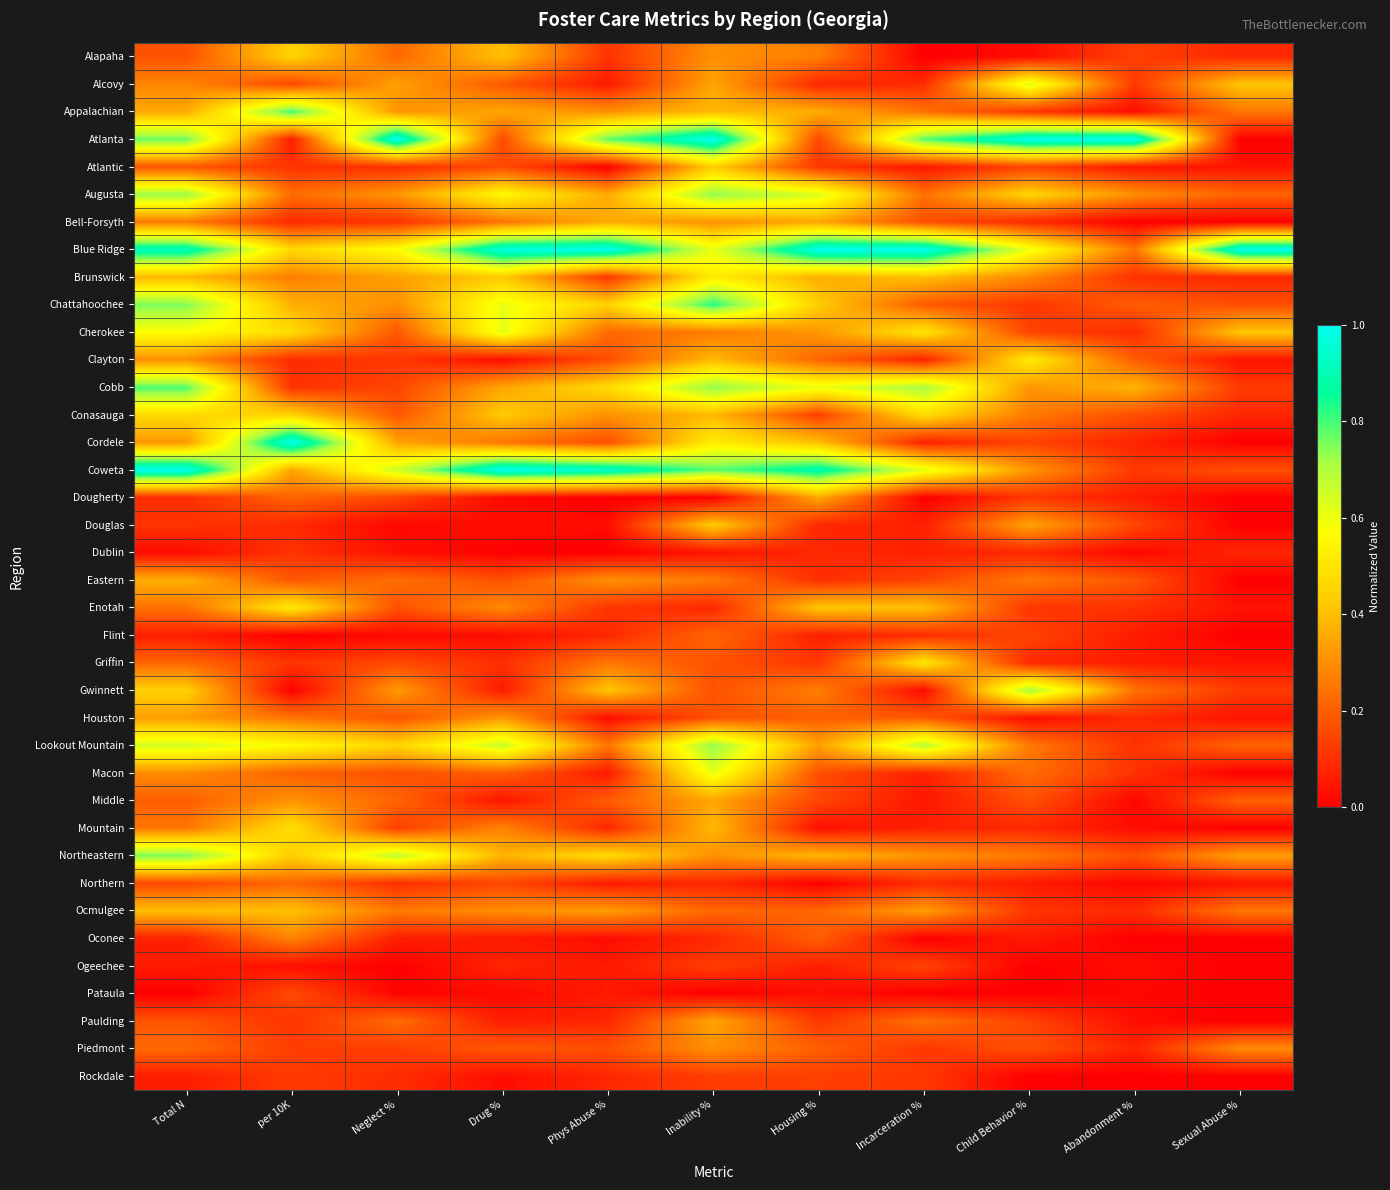

Reading right to left, transcribe all the data shown in this chart.

Alapaha: Sexual Abuse %=0.1	Abandonment %=0.1	Child Behavior %=0.0	Incarceration %=0.0	Housing %=0.3	Inability %=0.3	Phys Abuse %=0.1	Drug %=0.4	Neglect %=0.2	per 10K=0.4	Total N=0.2
Alcovy: Sexual Abuse %=0.4	Abandonment %=0.1	Child Behavior %=0.6	Incarceration %=0.1	Housing %=0.1	Inability %=0.3	Phys Abuse %=0.1	Drug %=0.2	Neglect %=0.3	per 10K=0.2	Total N=0.3
Appalachian: Sexual Abuse %=0.2	Abandonment %=0.0	Child Behavior %=0.1	Incarceration %=0.2	Housing %=0.4	Inability %=0.4	Phys Abuse %=0.3	Drug %=0.3	Neglect %=0.3	per 10K=0.8	Total N=0.4
Atlanta: Sexual Abuse %=0.0	Abandonment %=1.0	Child Behavior %=1.0	Incarceration %=0.8	Housing %=0.1	Inability %=1.0	Phys Abuse %=0.8	Drug %=0.2	Neglect %=1.0	per 10K=0.1	Total N=0.8
Atlantic: Sexual Abuse %=0.0	Abandonment %=0.0	Child Behavior %=0.1	Incarceration %=0.0	Housing %=0.1	Inability %=0.4	Phys Abuse %=0.0	Drug %=0.2	Neglect %=0.1	per 10K=0.1	Total N=0.2
Augusta: Sexual Abuse %=0.2	Abandonment %=0.3	Child Behavior %=0.5	Incarceration %=0.2	Housing %=0.6	Inability %=0.7	Phys Abuse %=0.4	Drug %=0.6	Neglect %=0.3	per 10K=0.2	Total N=0.7
Bell-Forsyth: Sexual Abuse %=0.0	Abandonment %=0.0	Child Behavior %=0.1	Incarceration %=0.2	Housing %=0.3	Inability %=0.3	Phys Abuse %=0.4	Drug %=0.2	Neglect %=0.1	per 10K=0.1	Total N=0.3
Blue Ridge: Sexual Abuse %=1.0	Abandonment %=0.2	Child Behavior %=0.6	Incarceration %=1.0	Housing %=1.0	Inability %=0.6	Phys Abuse %=1.0	Drug %=1.0	Neglect %=0.6	per 10K=0.5	Total N=0.9
Brunswick: Sexual Abuse %=0.1	Abandonment %=0.1	Child Behavior %=0.3	Incarceration %=0.4	Housing %=0.4	Inability %=0.5	Phys Abuse %=0.1	Drug %=0.4	Neglect %=0.3	per 10K=0.3	Total N=0.4
Chattahoochee: Sexual Abuse %=0.2	Abandonment %=0.2	Child Behavior %=0.1	Incarceration %=0.2	Housing %=0.4	Inability %=0.8	Phys Abuse %=0.4	Drug %=0.6	Neglect %=0.3	per 10K=0.4	Total N=0.8
Cherokee: Sexual Abuse %=0.4	Abandonment %=0.1	Child Behavior %=0.1	Incarceration %=0.5	Housing %=0.3	Inability %=0.3	Phys Abuse %=0.2	Drug %=0.6	Neglect %=0.2	per 10K=0.5	Total N=0.6
Clayton: Sexual Abuse %=0.0	Abandonment %=0.2	Child Behavior %=0.5	Incarceration %=0.1	Housing %=0.2	Inability %=0.4	Phys Abuse %=0.2	Drug %=0.0	Neglect %=0.1	per 10K=0.1	Total N=0.3
Cobb: Sexual Abuse %=0.1	Abandonment %=0.4	Child Behavior %=0.3	Incarceration %=0.7	Housing %=0.6	Inability %=0.7	Phys Abuse %=0.5	Drug %=0.3	Neglect %=0.1	per 10K=0.1	Total N=0.8
Conasauga: Sexual Abuse %=0.1	Abandonment %=0.2	Child Behavior %=0.3	Incarceration %=0.5	Housing %=0.1	Inability %=0.4	Phys Abuse %=0.3	Drug %=0.4	Neglect %=0.2	per 10K=0.4	Total N=0.5
Cordele: Sexual Abuse %=0.0	Abandonment %=0.1	Child Behavior %=0.1	Incarceration %=0.1	Housing %=0.4	Inability %=0.5	Phys Abuse %=0.2	Drug %=0.2	Neglect %=0.3	per 10K=1.0	Total N=0.3
Coweta: Sexual Abuse %=0.2	Abandonment %=0.1	Child Behavior %=0.3	Incarceration %=0.6	Housing %=0.9	Inability %=0.8	Phys Abuse %=0.9	Drug %=1.0	Neglect %=0.7	per 10K=0.3	Total N=1.0
Dougherty: Sexual Abuse %=0.0	Abandonment %=0.1	Child Behavior %=0.1	Incarceration %=0.0	Housing %=0.3	Inability %=0.0	Phys Abuse %=0.0	Drug %=0.0	Neglect %=0.1	per 10K=0.2	Total N=0.1
Douglas: Sexual Abuse %=0.0	Abandonment %=0.2	Child Behavior %=0.3	Incarceration %=0.1	Housing %=0.1	Inability %=0.4	Phys Abuse %=0.0	Drug %=0.0	Neglect %=0.0	per 10K=0.1	Total N=0.1
Dublin: Sexual Abuse %=0.1	Abandonment %=0.0	Child Behavior %=0.1	Incarceration %=0.1	Housing %=0.1	Inability %=0.0	Phys Abuse %=0.0	Drug %=0.0	Neglect %=0.0	per 10K=0.1	Total N=0.0
Eastern: Sexual Abuse %=0.0	Abandonment %=0.2	Child Behavior %=0.3	Incarceration %=0.1	Housing %=0.1	Inability %=0.3	Phys Abuse %=0.3	Drug %=0.2	Neglect %=0.2	per 10K=0.2	Total N=0.4
Enotah: Sexual Abuse %=0.0	Abandonment %=0.1	Child Behavior %=0.1	Incarceration %=0.4	Housing %=0.4	Inability %=0.1	Phys Abuse %=0.1	Drug %=0.3	Neglect %=0.2	per 10K=0.5	Total N=0.2
Flint: Sexual Abuse %=0.0	Abandonment %=0.1	Child Behavior %=0.1	Incarceration %=0.1	Housing %=0.1	Inability %=0.2	Phys Abuse %=0.1	Drug %=0.0	Neglect %=0.0	per 10K=0.0	Total N=0.1
Griffin: Sexual Abuse %=0.0	Abandonment %=0.1	Child Behavior %=0.1	Incarceration %=0.5	Housing %=0.1	Inability %=0.2	Phys Abuse %=0.2	Drug %=0.1	Neglect %=0.2	per 10K=0.1	Total N=0.2
Gwinnett: Sexual Abuse %=0.1	Abandonment %=0.2	Child Behavior %=0.7	Incarceration %=0.0	Housing %=0.3	Inability %=0.2	Phys Abuse %=0.4	Drug %=0.1	Neglect %=0.3	per 10K=0.0	Total N=0.4
Houston: Sexual Abuse %=0.0	Abandonment %=0.1	Child Behavior %=0.0	Incarceration %=0.2	Housing %=0.2	Inability %=0.2	Phys Abuse %=0.0	Drug %=0.3	Neglect %=0.2	per 10K=0.2	Total N=0.3
Lookout Mountain: Sexual Abuse %=0.2	Abandonment %=0.1	Child Behavior %=0.3	Incarceration %=0.7	Housing %=0.3	Inability %=0.7	Phys Abuse %=0.2	Drug %=0.7	Neglect %=0.5	per 10K=0.6	Total N=0.6
Macon: Sexual Abuse %=0.0	Abandonment %=0.1	Child Behavior %=0.2	Incarceration %=0.1	Housing %=0.2	Inability %=0.6	Phys Abuse %=0.1	Drug %=0.2	Neglect %=0.2	per 10K=0.2	Total N=0.3
Middle: Sexual Abuse %=0.2	Abandonment %=0.0	Child Behavior %=0.2	Incarceration %=0.0	Housing %=0.1	Inability %=0.3	Phys Abuse %=0.2	Drug %=0.0	Neglect %=0.2	per 10K=0.3	Total N=0.2
Mountain: Sexual Abuse %=0.0	Abandonment %=0.0	Child Behavior %=0.1	Incarceration %=0.1	Housing %=0.0	Inability %=0.4	Phys Abuse %=0.1	Drug %=0.3	Neglect %=0.1	per 10K=0.5	Total N=0.2
Northeastern: Sexual Abuse %=0.3	Abandonment %=0.2	Child Behavior %=0.3	Incarceration %=0.3	Housing %=0.4	Inability %=0.3	Phys Abuse %=0.5	Drug %=0.4	Neglect %=0.7	per 10K=0.4	Total N=0.8
Northern: Sexual Abuse %=0.0	Abandonment %=0.0	Child Behavior %=0.1	Incarceration %=0.1	Housing %=0.0	Inability %=0.1	Phys Abuse %=0.1	Drug %=0.1	Neglect %=0.1	per 10K=0.2	Total N=0.2
Ocmulgee: Sexual Abuse %=0.2	Abandonment %=0.1	Child Behavior %=0.1	Incarceration %=0.3	Housing %=0.2	Inability %=0.2	Phys Abuse %=0.3	Drug %=0.3	Neglect %=0.3	per 10K=0.4	Total N=0.4
Oconee: Sexual Abuse %=0.0	Abandonment %=0.0	Child Behavior %=0.1	Incarceration %=0.0	Housing %=0.2	Inability %=0.1	Phys Abuse %=0.0	Drug %=0.1	Neglect %=0.1	per 10K=0.3	Total N=0.1
Ogeechee: Sexual Abuse %=0.0	Abandonment %=0.0	Child Behavior %=0.0	Incarceration %=0.1	Housing %=0.1	Inability %=0.1	Phys Abuse %=0.1	Drug %=0.1	Neglect %=0.0	per 10K=0.0	Total N=0.1
Pataula: Sexual Abuse %=0.0	Abandonment %=0.0	Child Behavior %=0.0	Incarceration %=0.0	Housing %=0.0	Inability %=0.0	Phys Abuse %=0.1	Drug %=0.0	Neglect %=0.0	per 10K=0.2	Total N=0.0
Paulding: Sexual Abuse %=0.0	Abandonment %=0.0	Child Behavior %=0.1	Incarceration %=0.2	Housing %=0.1	Inability %=0.3	Phys Abuse %=0.1	Drug %=0.1	Neglect %=0.2	per 10K=0.1	Total N=0.2
Piedmont: Sexual Abuse %=0.3	Abandonment %=0.1	Child Behavior %=0.2	Incarceration %=0.1	Housing %=0.2	Inability %=0.3	Phys Abuse %=0.2	Drug %=0.2	Neglect %=0.1	per 10K=0.1	Total N=0.2
Rockdale: Sexual Abuse %=0.0	Abandonment %=0.0	Child Behavior %=0.0	Incarceration %=0.1	Housing %=0.1	Inability %=0.1	Phys Abuse %=0.1	Drug %=0.0	Neglect %=0.1	per 10K=0.1	Total N=0.1